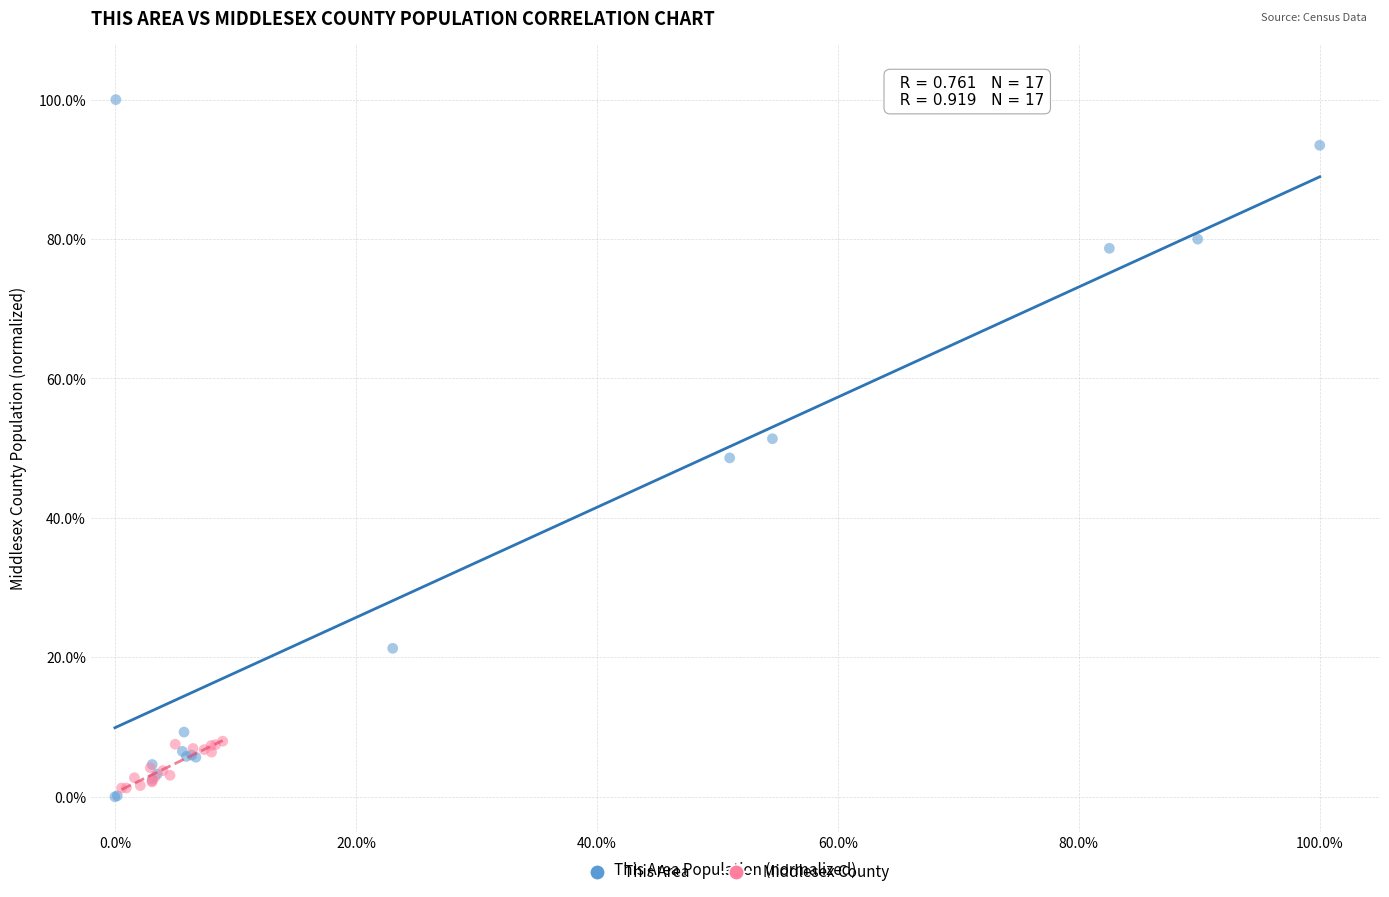

Which series has the largest Y range (max minus min)?

This Area